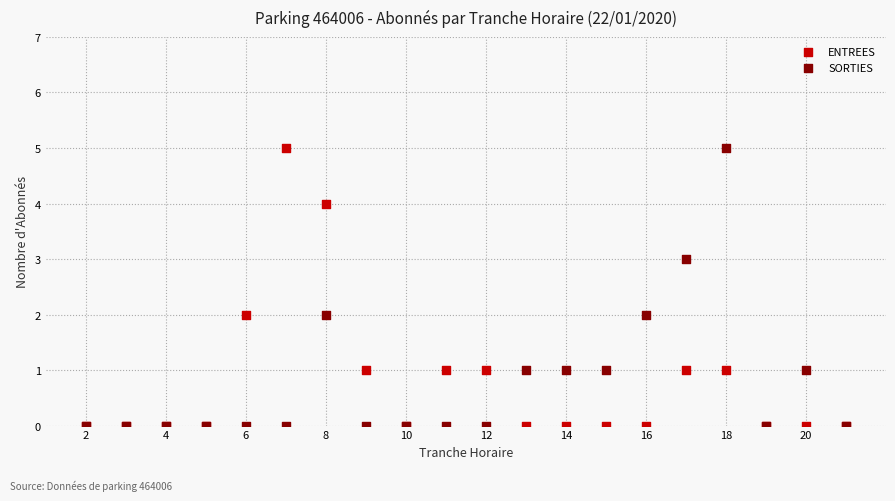

What are all the series names shown in the legend?

ENTREES, SORTIES